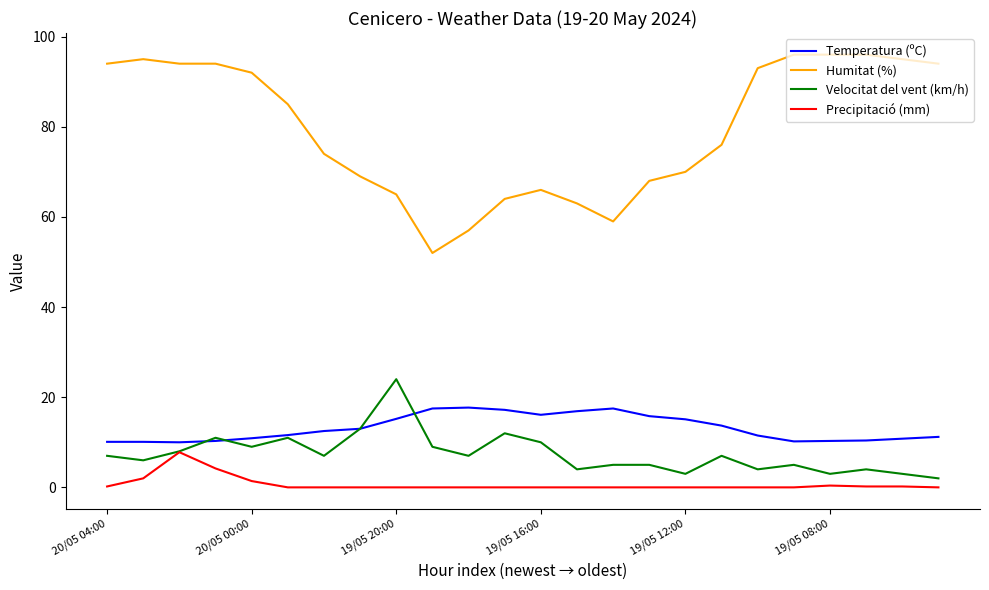

What is the maximum value shown in the chart?

96.0